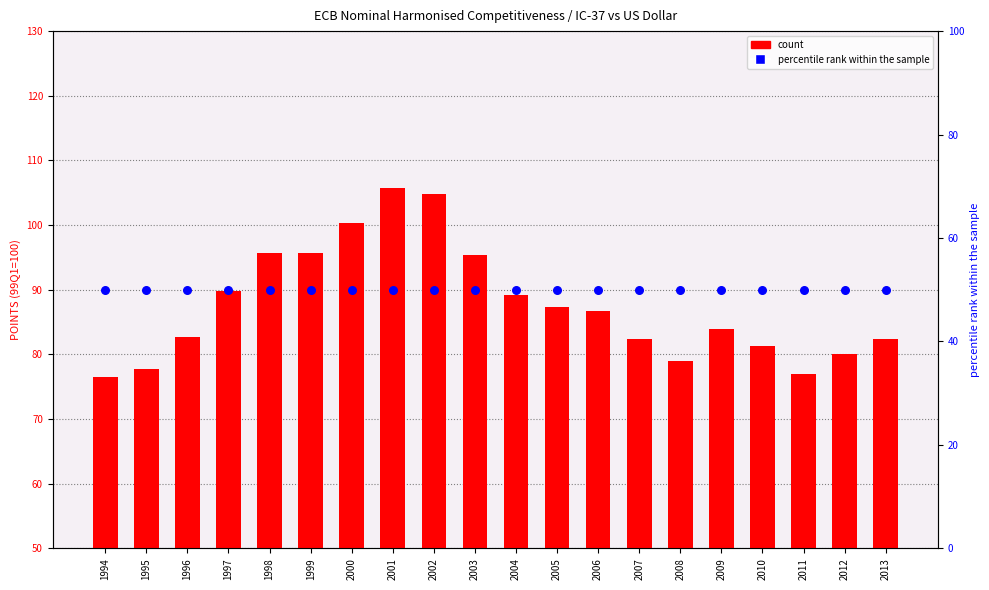

At which category is the sum across all series the highest?

2001